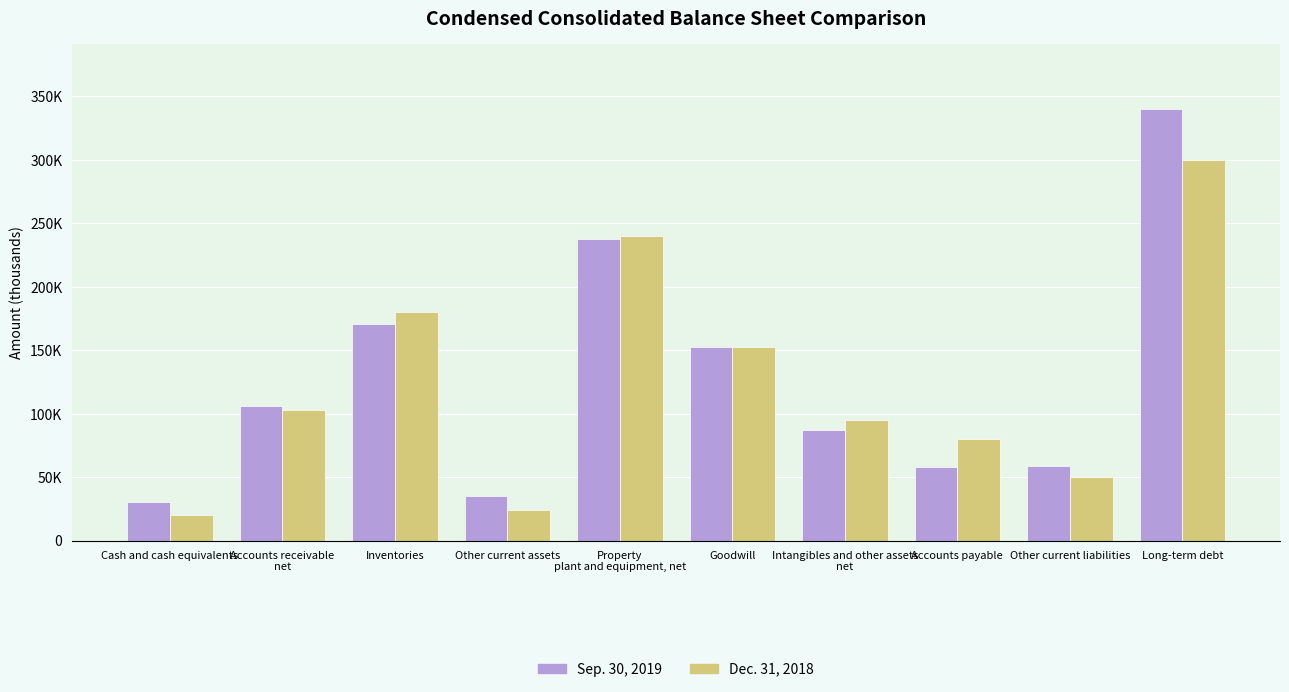

What are all the series names shown in the legend?

Sep. 30, 2019, Dec. 31, 2018